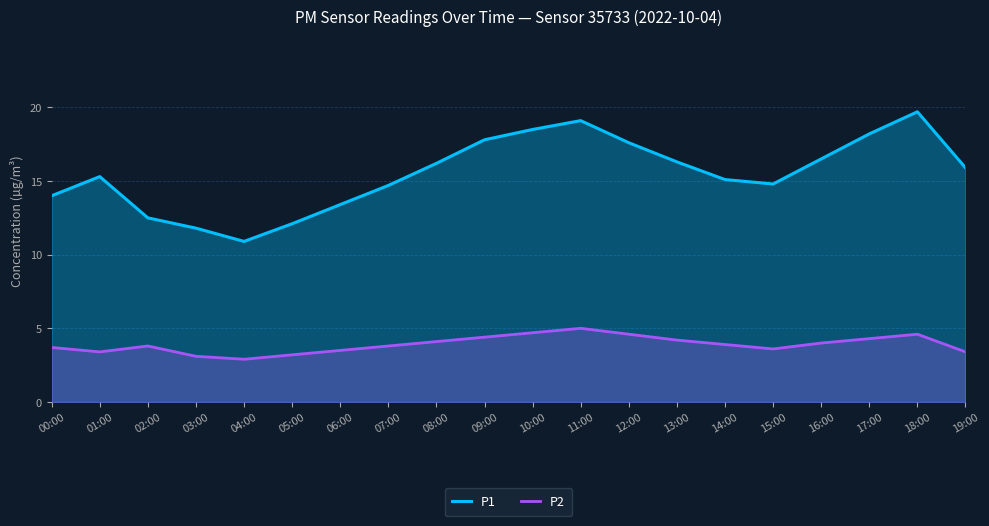

True or false: P2 has more than 0 points higher than both neighbors.

True